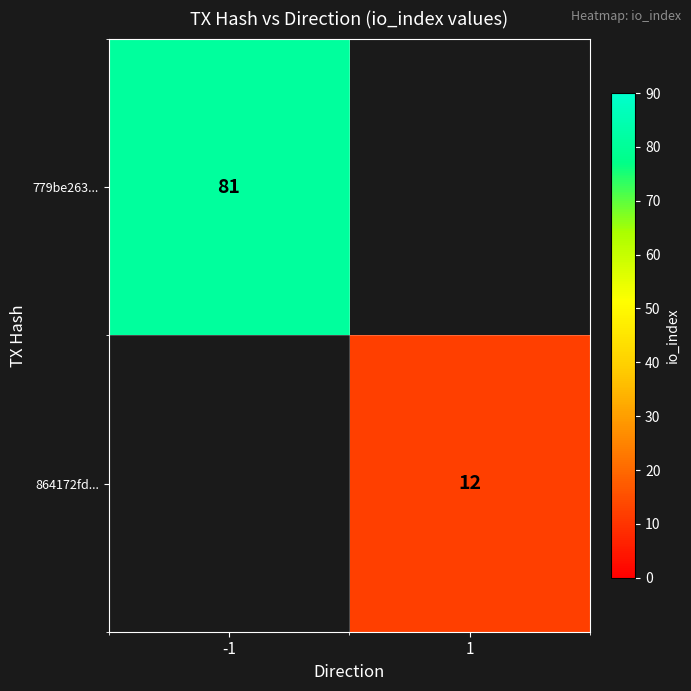

True or false: 864172fd... has a value of 5 at 1.

False